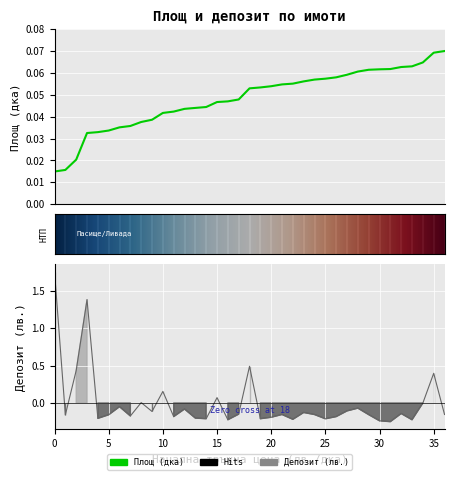

The chart shows a value of -0.3 at 25. True or false?

False